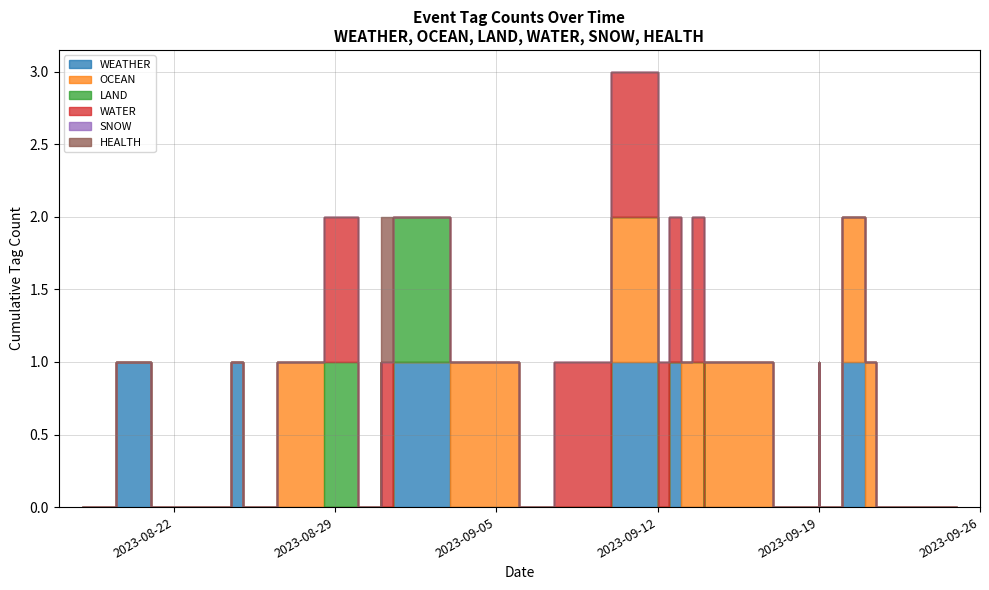

True or false: OCEAN has more than 2 interior local peaks.

True